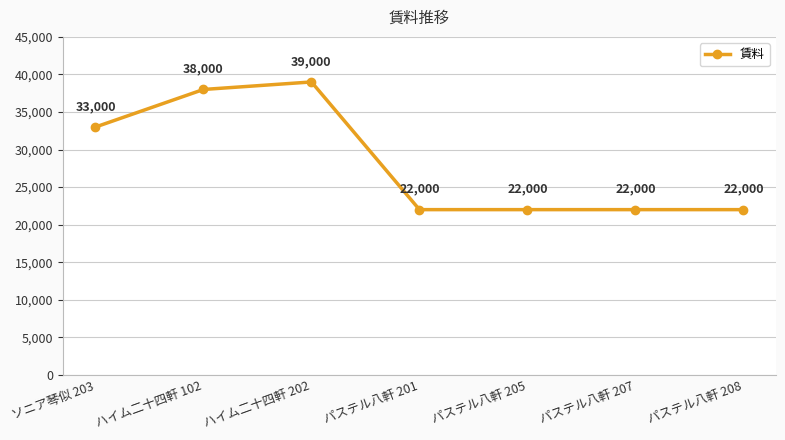

How many interior local peaks (higher than both neighbors) does the data have?

1